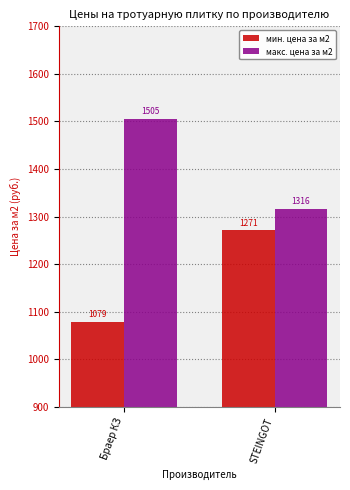

How many bars are there in each group?

2